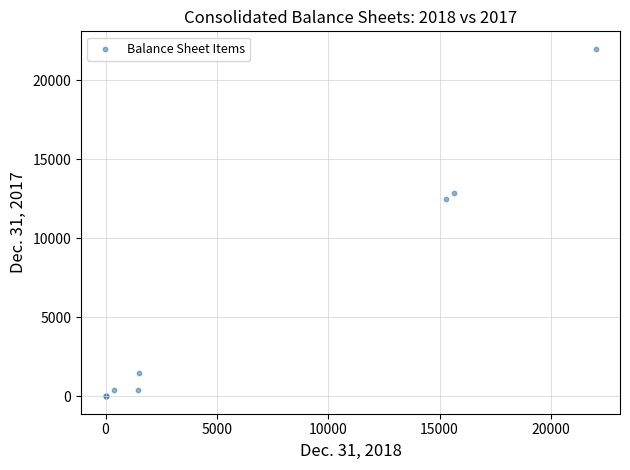

What Y value in the scatter plot is closest to 11000?

12492.0